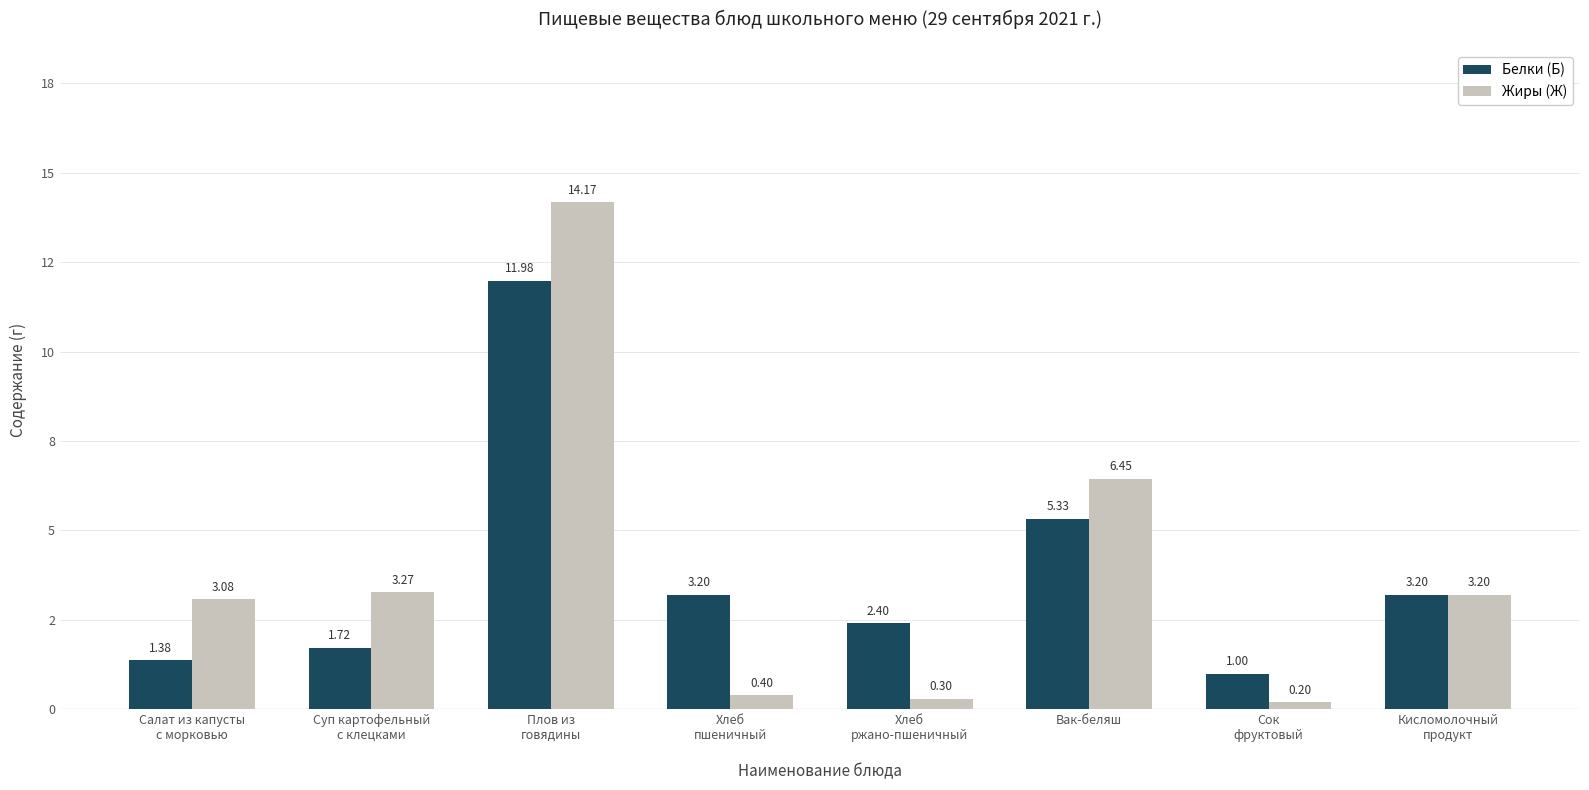

What are all the series names shown in the legend?

Белки (Б), Жиры (Ж)